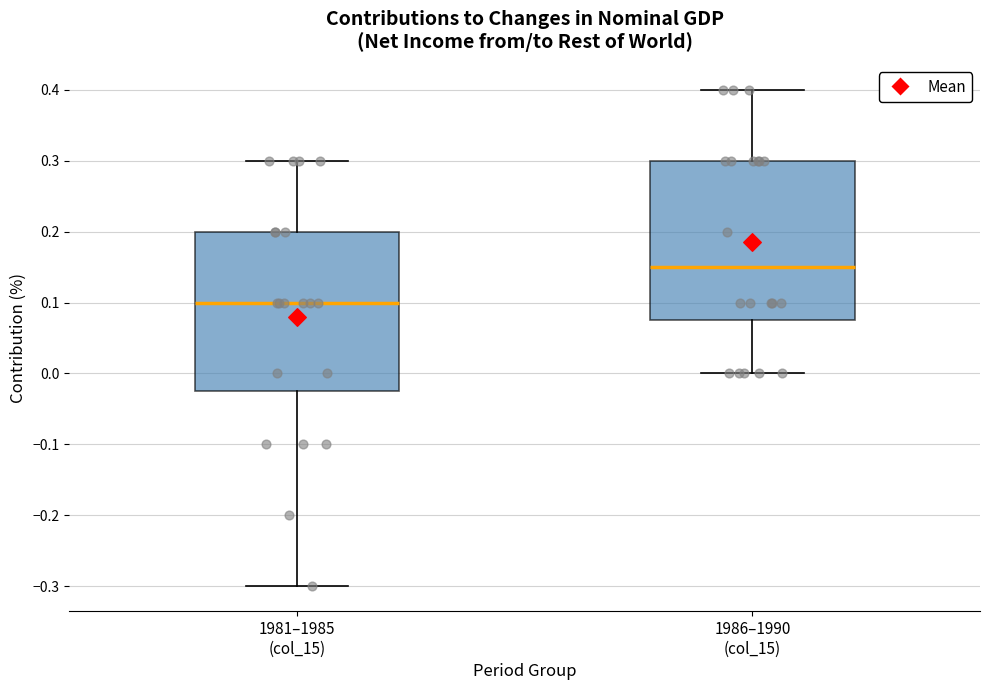

Where does the lower whisker of the box for 1981–1985 (col_15) end on the y-axis? The values are not printed on the chart, so give them approximately, as read against the axis.

-0.30